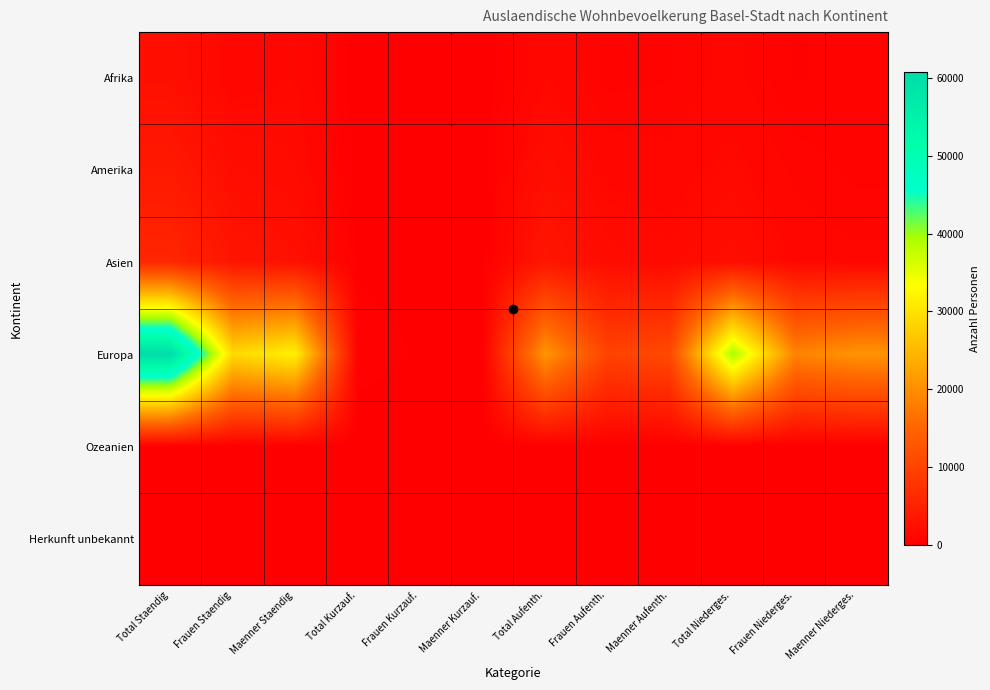

Rank the series at Frauen Niederges. from highest to lowest value.

Europa, Asien, Amerika, Afrika, Ozeanien, Herkunft unbekannt